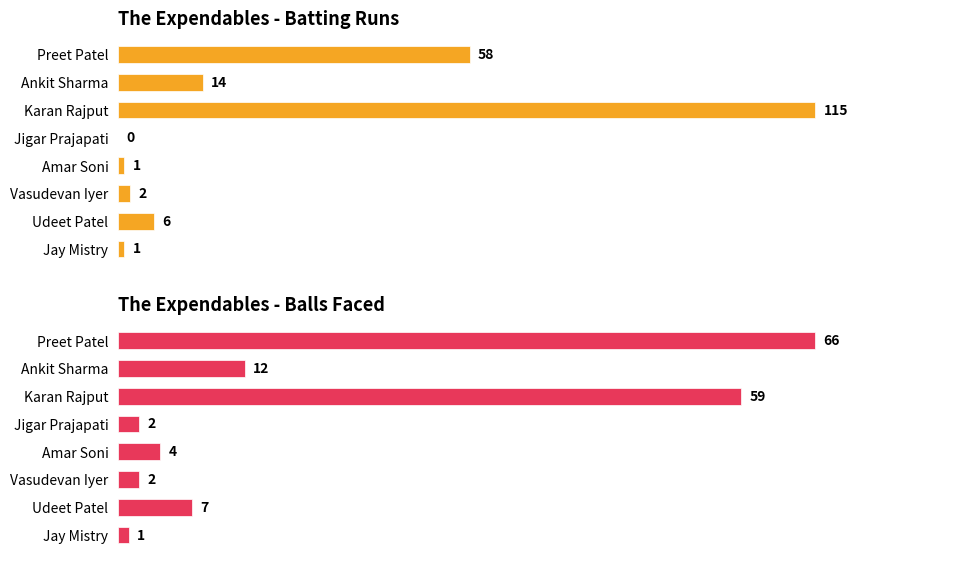

At how many categories does at least one series exceed 99?

1